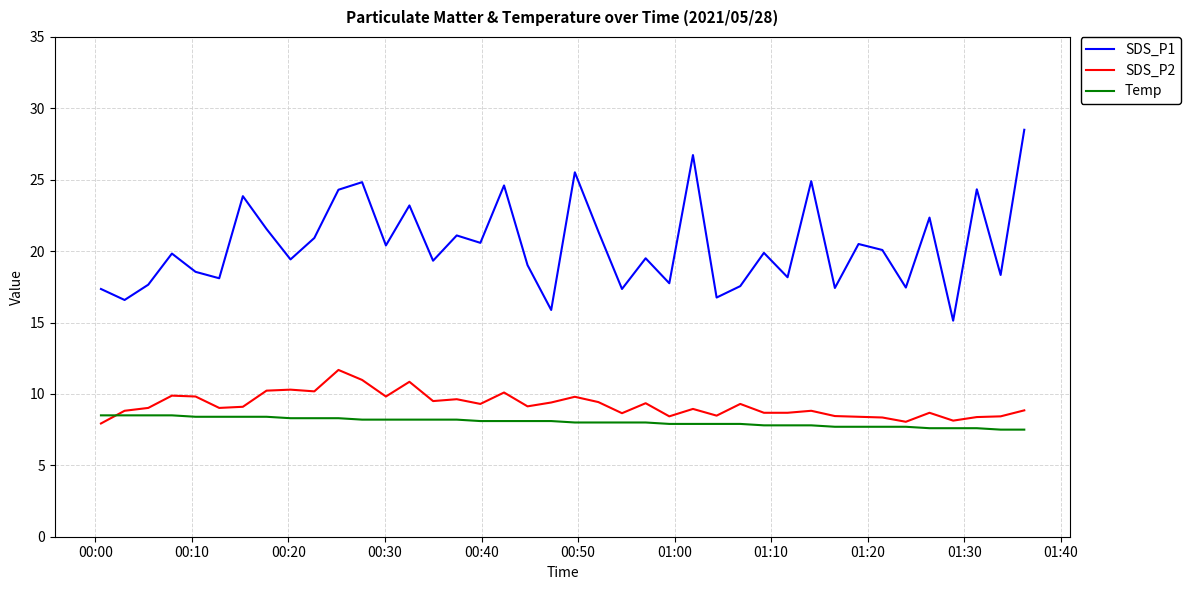

Which series has the largest total across all categories?

SDS_P1